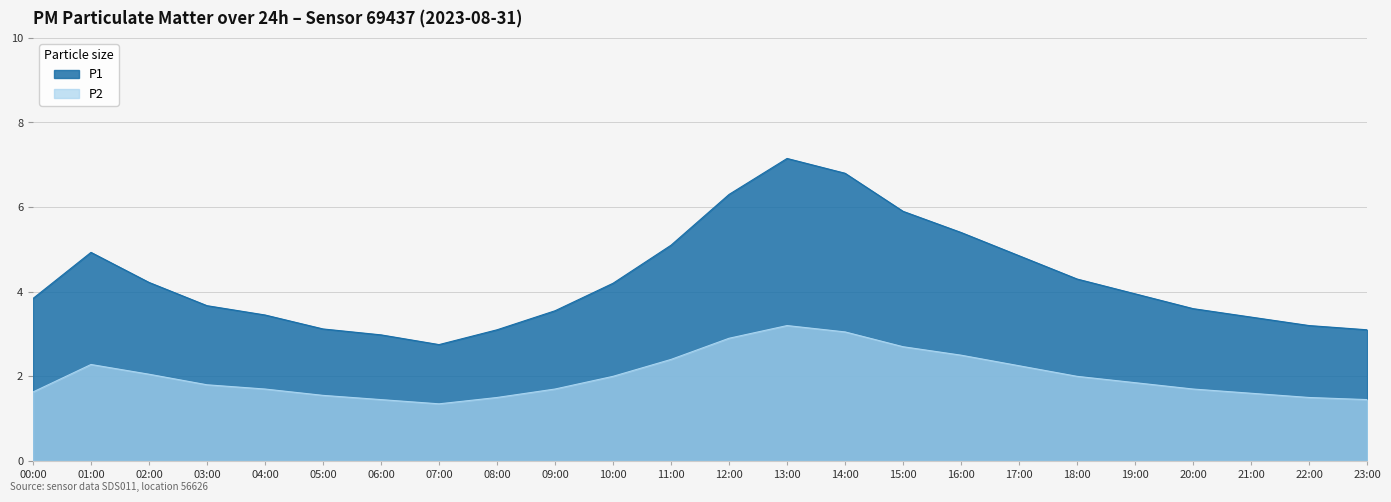

Rank the series by their average value, from highest to lowest.

P1, P2